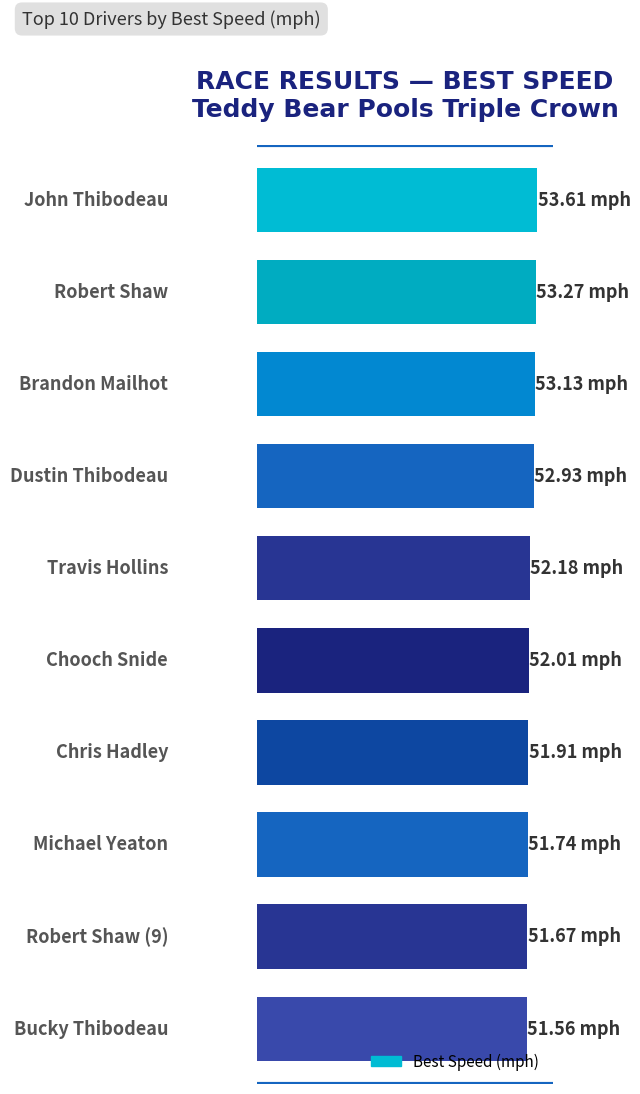

Are the bars grouped side by side (vs. stacked)?

No